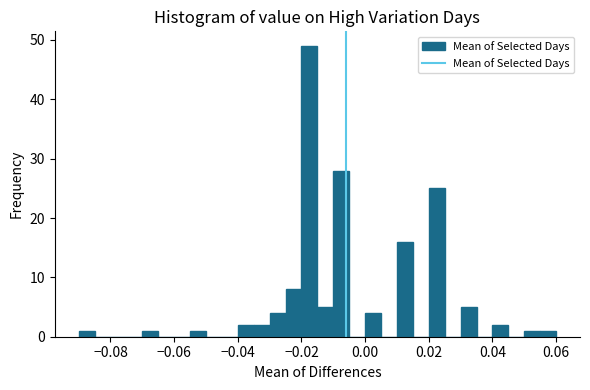

Around what value on the x-axis is the tallest bar? Give the approximate position of its centre, as read against the axis.

-0.018